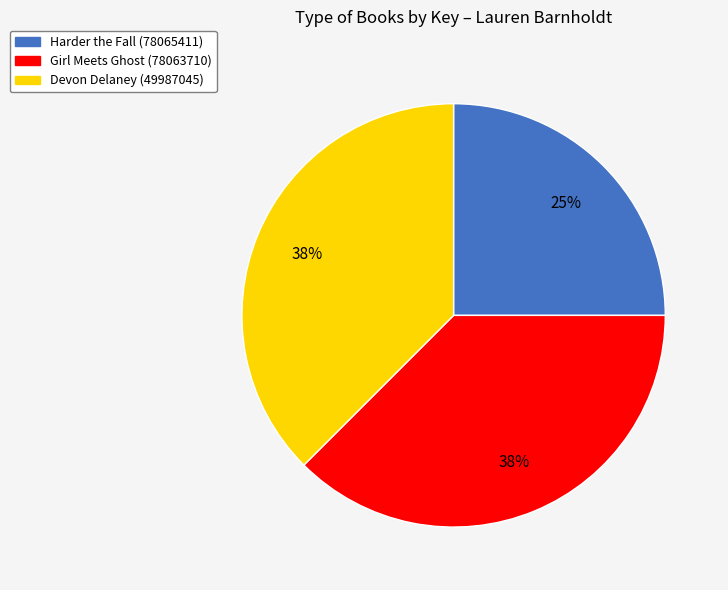

Does Harder the Fall (78065411) account for over 50% of the chart?

No